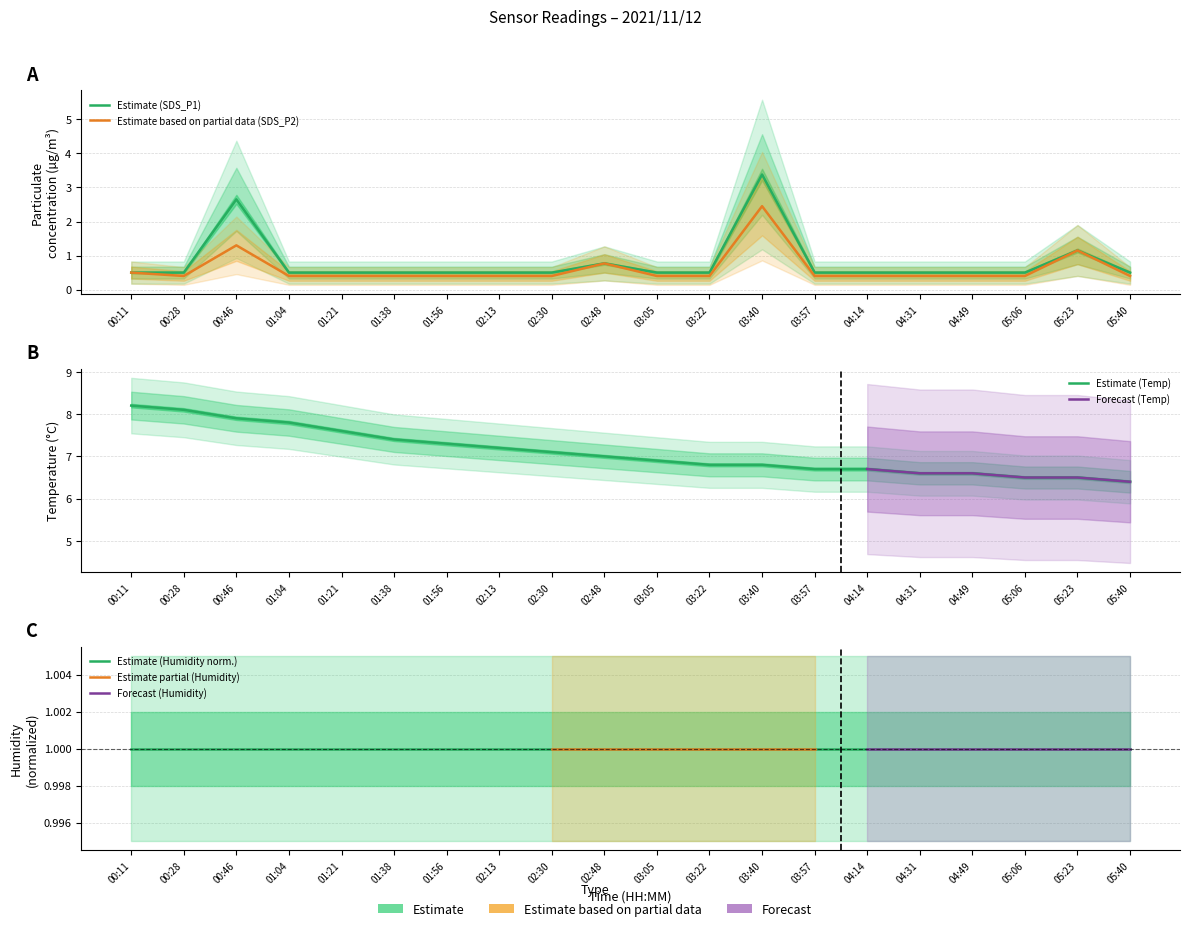

Reading left to right, extract all data points from this chart.

SDS_P1: 0.5	0.5	2.6	0.5	0.5	0.5	0.5	0.5	0.5	0.8	0.5	0.5	3.4	0.5	0.5	0.5	0.5	0.5	1.1	0.5
SDS_P2: 0.5	0.4	1.3	0.4	0.4	0.4	0.4	0.4	0.4	0.8	0.4	0.4	2.5	0.4	0.4	0.4	0.4	0.4	1.1	0.4
Temp: 8.2	8.1	7.9	7.8	7.6	7.4	7.3	7.2	7.1	7.0	6.9	6.8	6.8	6.7	6.7	6.6	6.6	6.5	6.5	6.4